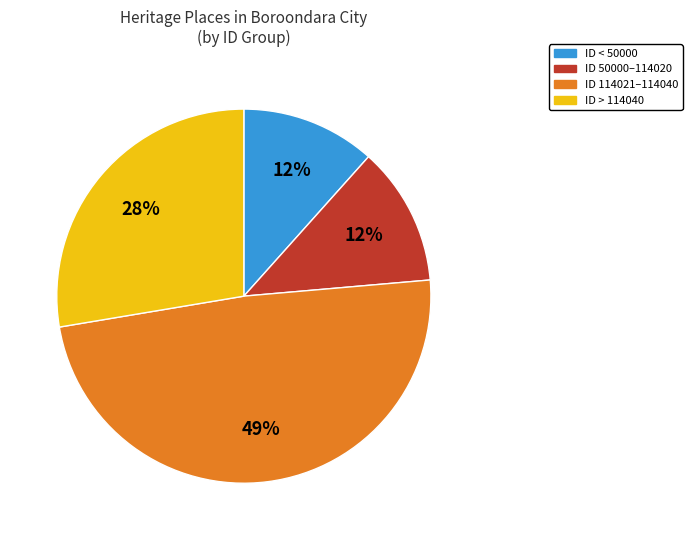

What percentage is the ID < 50000 slice, to the nearest percent?

12%